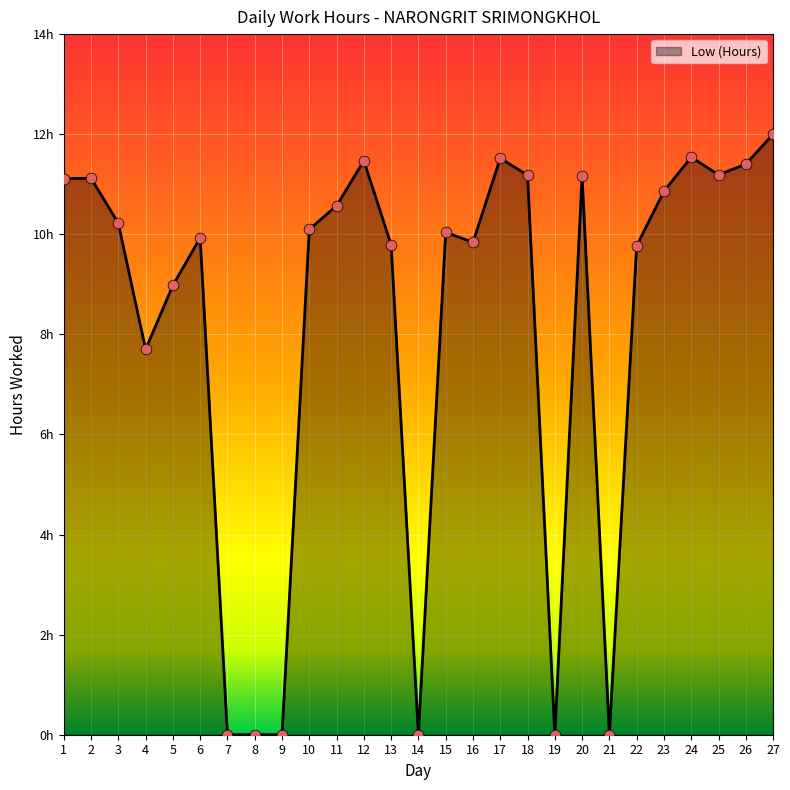

Is this an area chart (filled region under the line)?

Yes